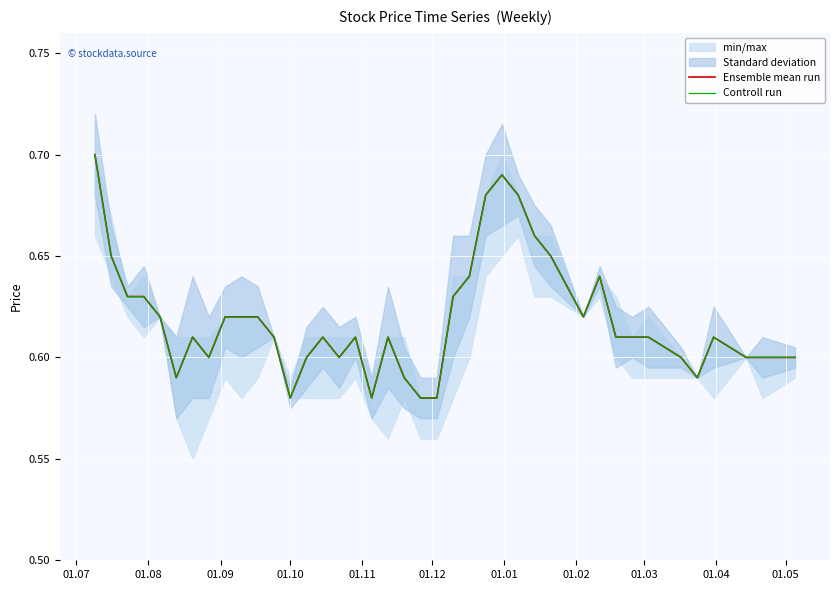

Reading right to left, transcribe all the data shown in this chart.

Ensemble mean run: 0.6	0.6	0.6	0.6	0.6	0.6	0.6	0.6	0.6	0.6	0.6	0.7	0.7	0.7	0.7	0.7	0.6	0.6	0.6	0.6	0.6	0.6	0.6	0.6	0.6	0.6	0.6	0.6	0.6	0.6	0.6	0.6	0.6	0.6	0.6	0.6	0.6	0.6	0.7	0.7
Controll run: 0.6	0.6	0.6	0.6	0.6	0.6	0.6	0.6	0.6	0.6	0.6	0.7	0.7	0.7	0.7	0.7	0.6	0.6	0.6	0.6	0.6	0.6	0.6	0.6	0.6	0.6	0.6	0.6	0.6	0.6	0.6	0.6	0.6	0.6	0.6	0.6	0.6	0.6	0.7	0.7